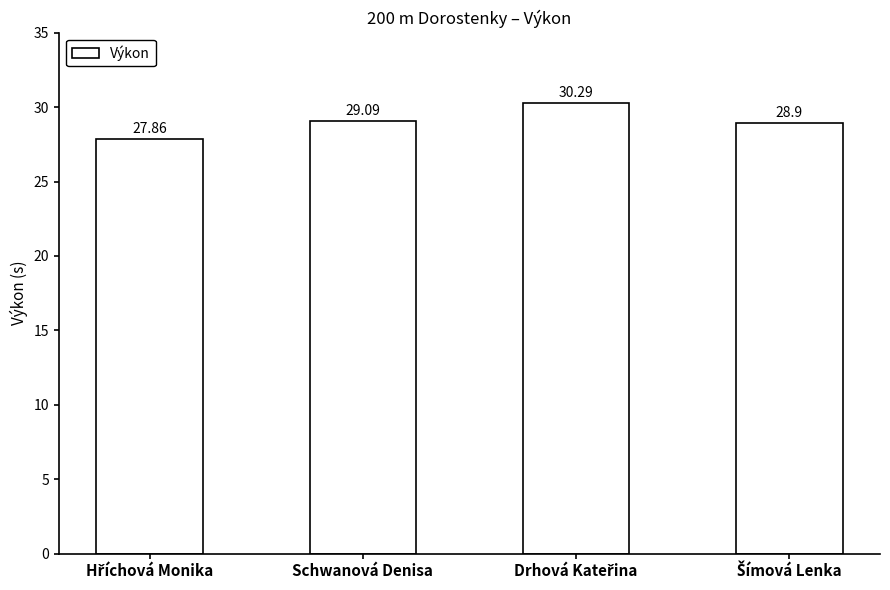

At which label does the data first exceed 29?

Schwanová Denisa